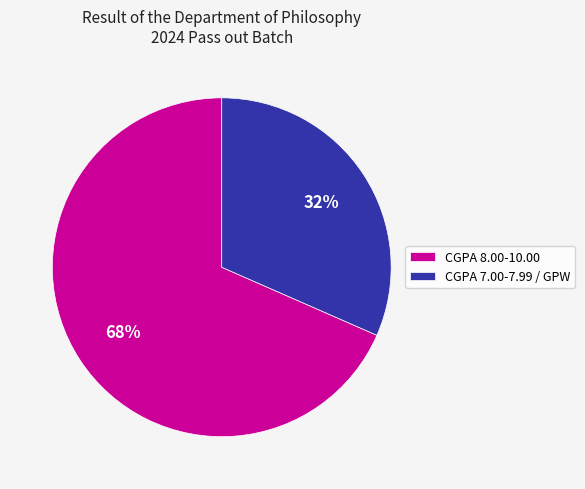

To the nearest percent, what is the combined percentage of CGPA 8.00-10.00 and CGPA 7.00-7.99 / GPW?

100%